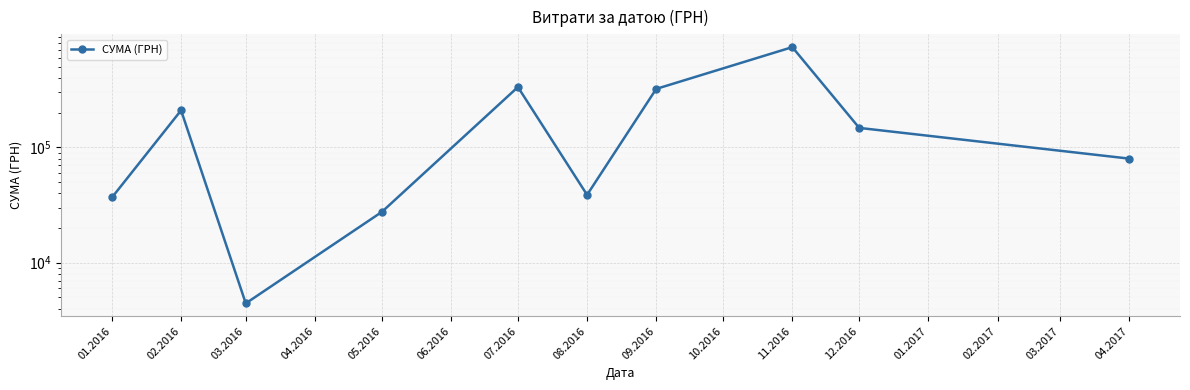

True or false: the data has more than 2 interior local peaks.

True